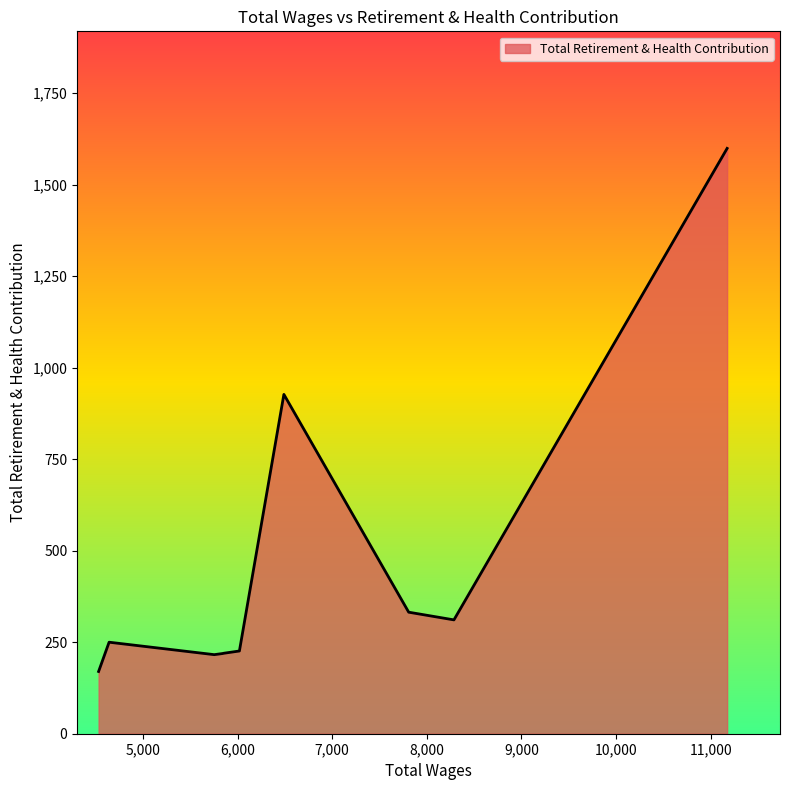

What is the smallest value displayed?

170